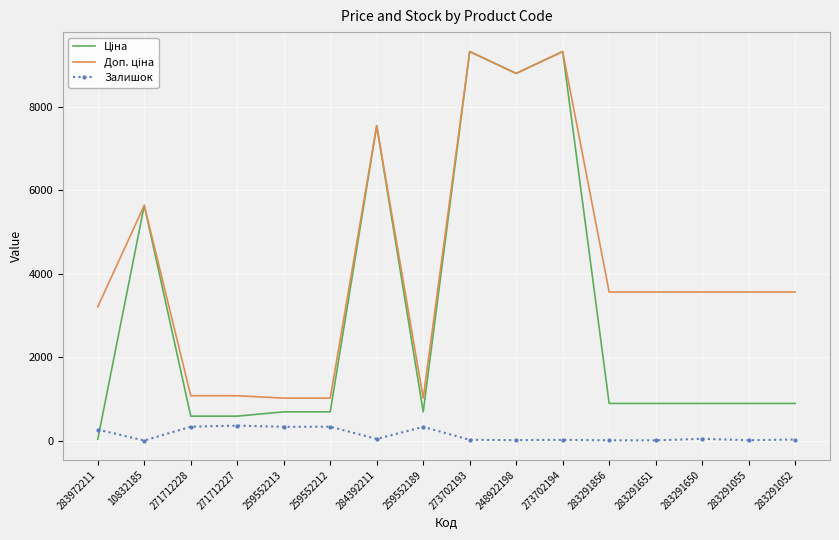

What is the difference between the highest and lowest values at 271712228?

741.5